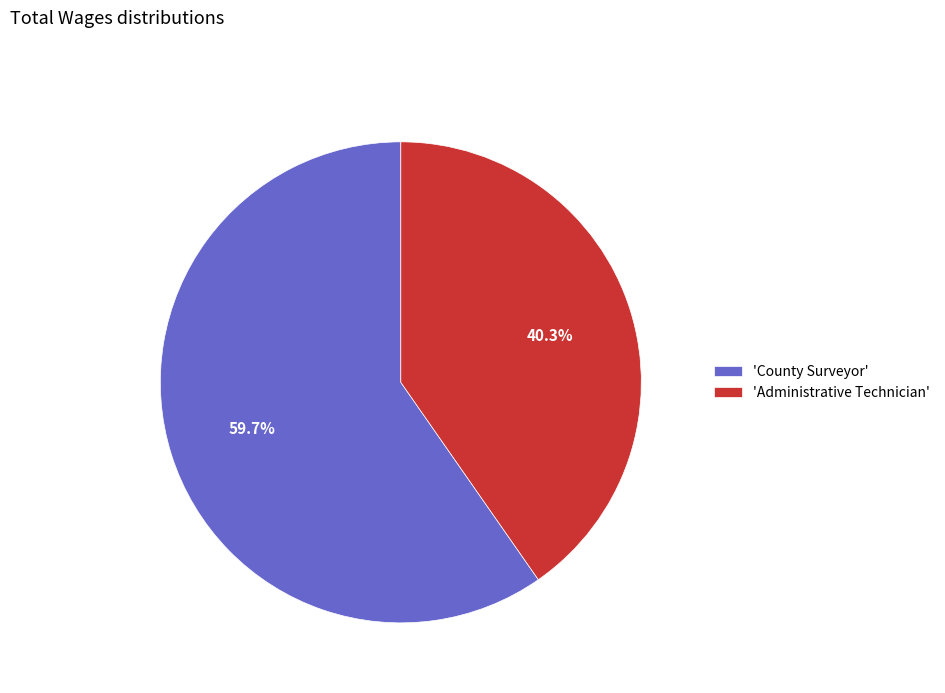

Is there any slice that represents more than half of the pie?

Yes